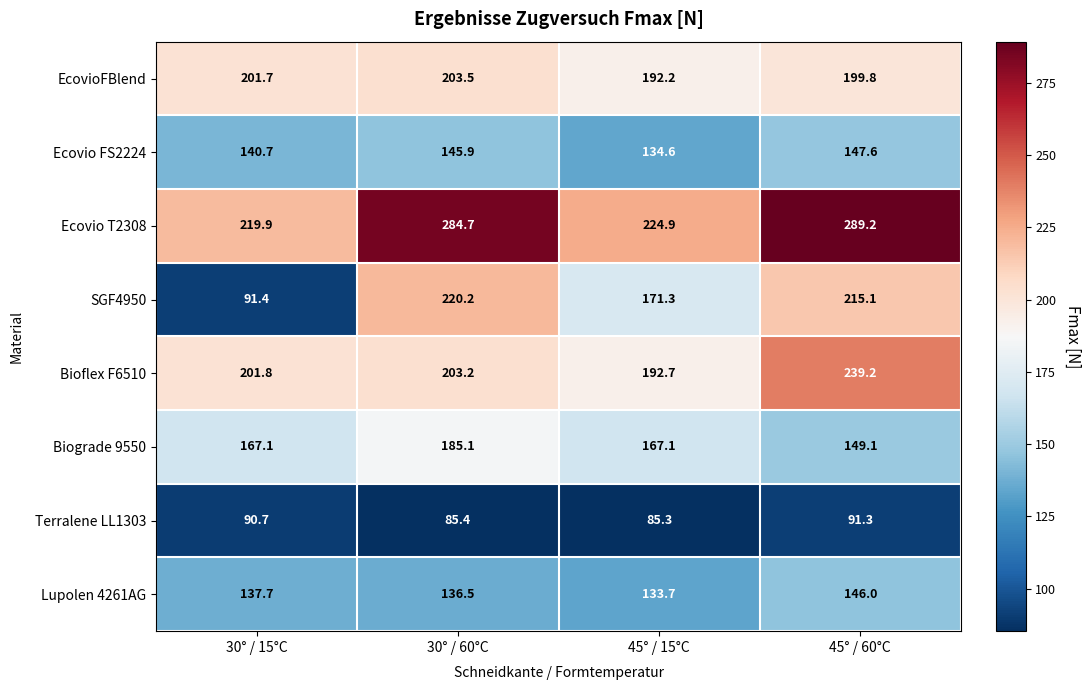

What is the spread (max minus min) of values at 45° / 60°C?

197.9